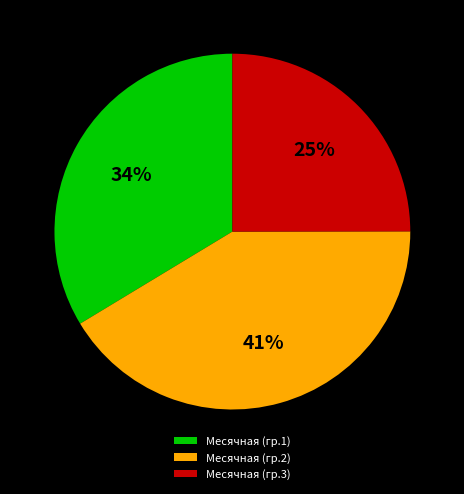

How many segments does this pie chart have?

3